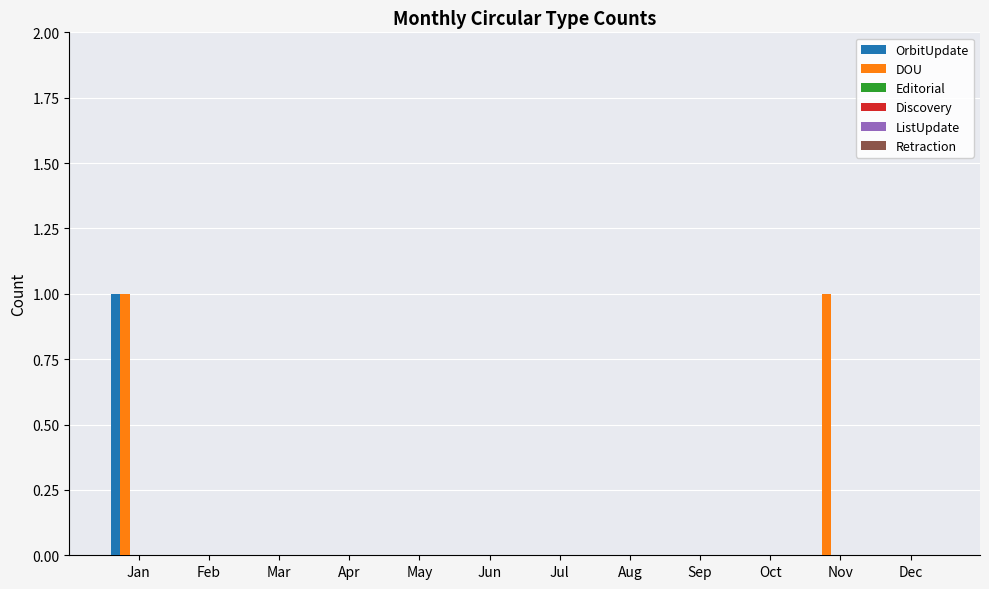

Count the number of categories in the chart.

12